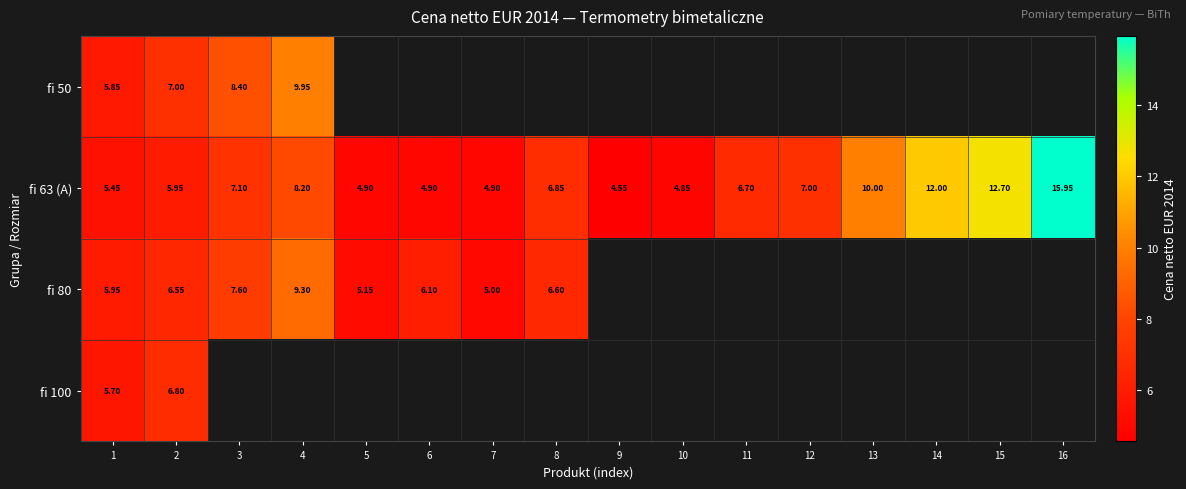

How many values in fi 50 are above zero?

4